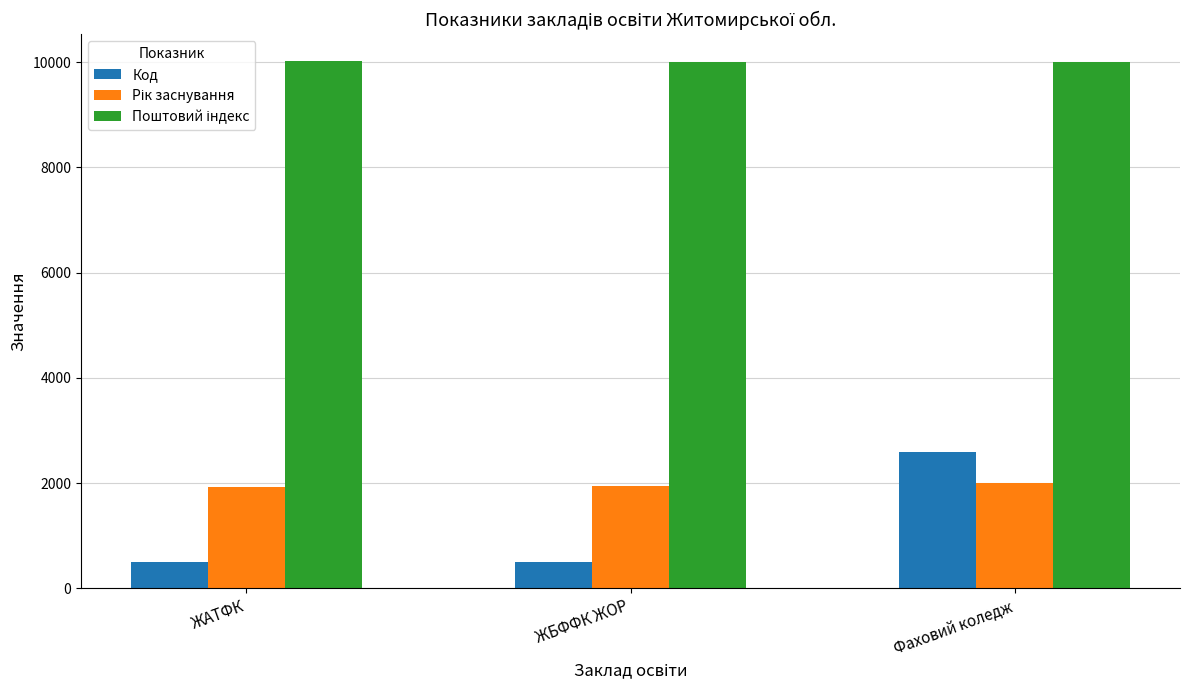

Which category has the highest value in the Код series?

Фаховий коледж